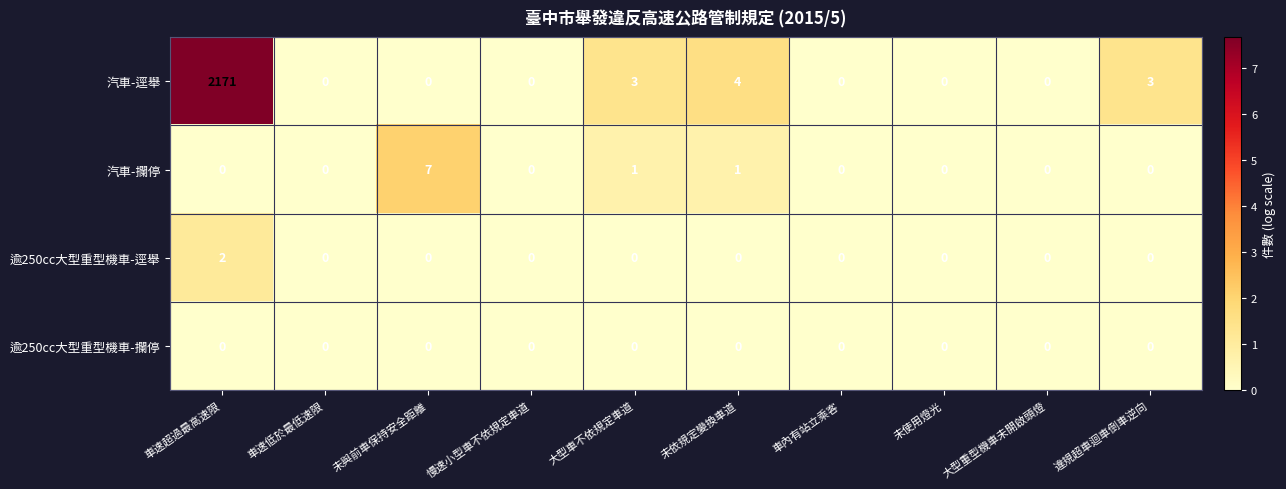

At which label does 汽車-逕舉 reach its peak?

車速超過最高速限